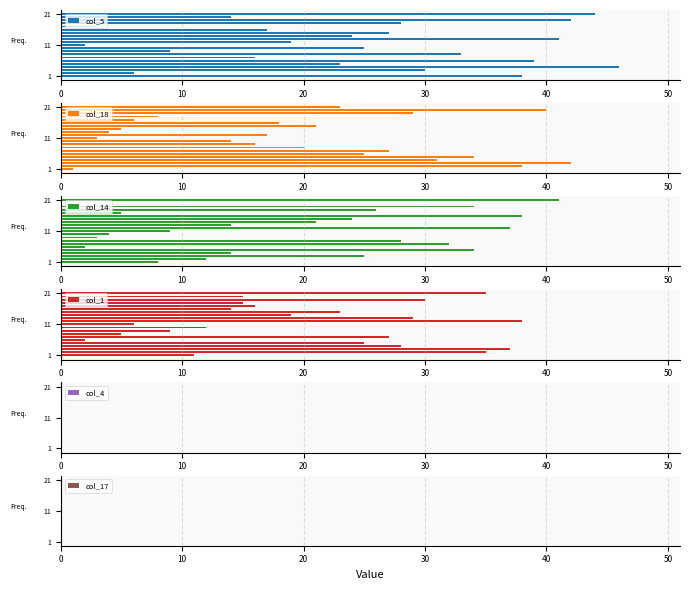

What is the highest value of the col_5 series?

46